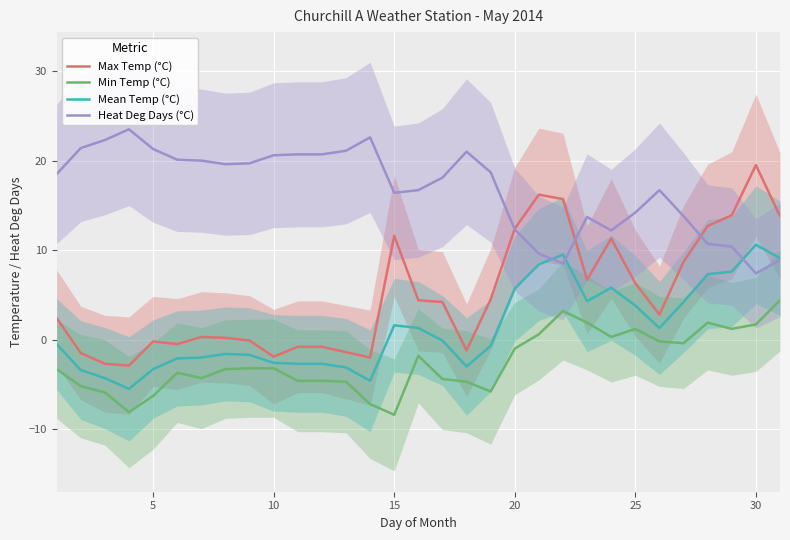

True or false: Min Temp (°C) and Max Temp (°C) intersect in this chart.

False